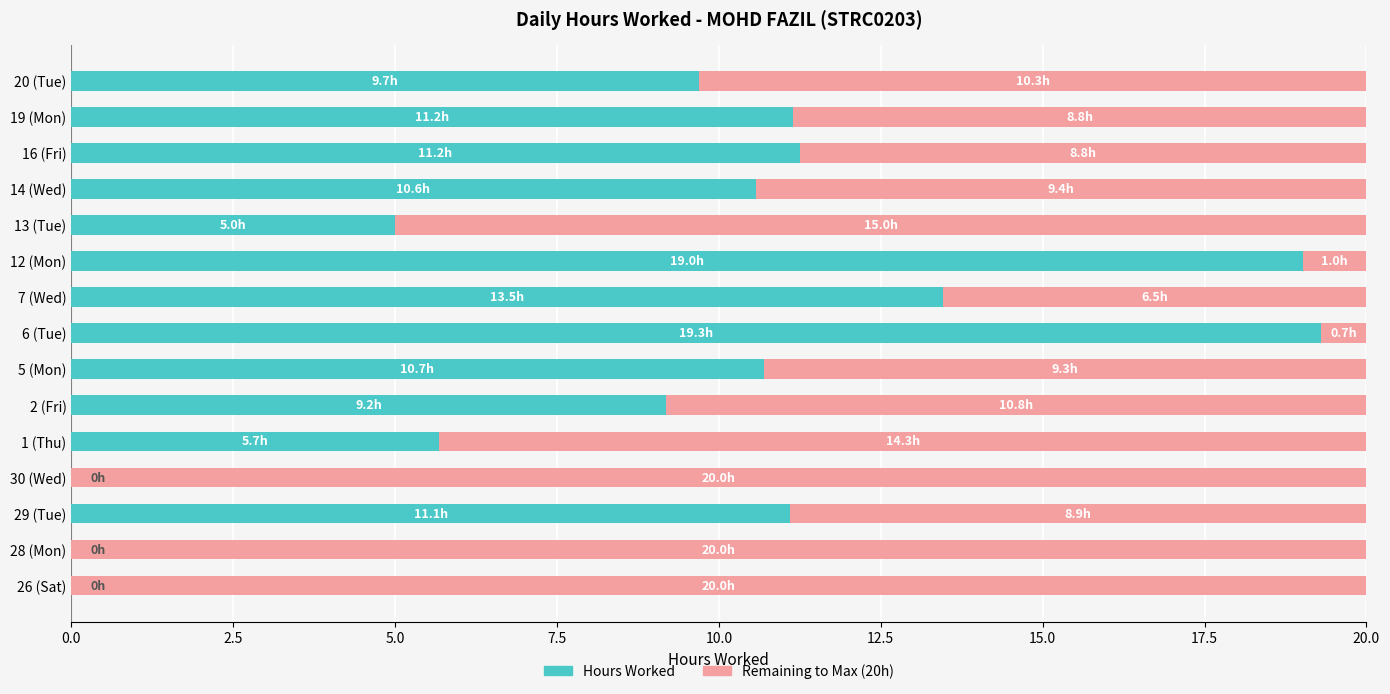

What is the sum of the Hours Worked values at 26 (Sat) and 29 (Tue)?

11.1